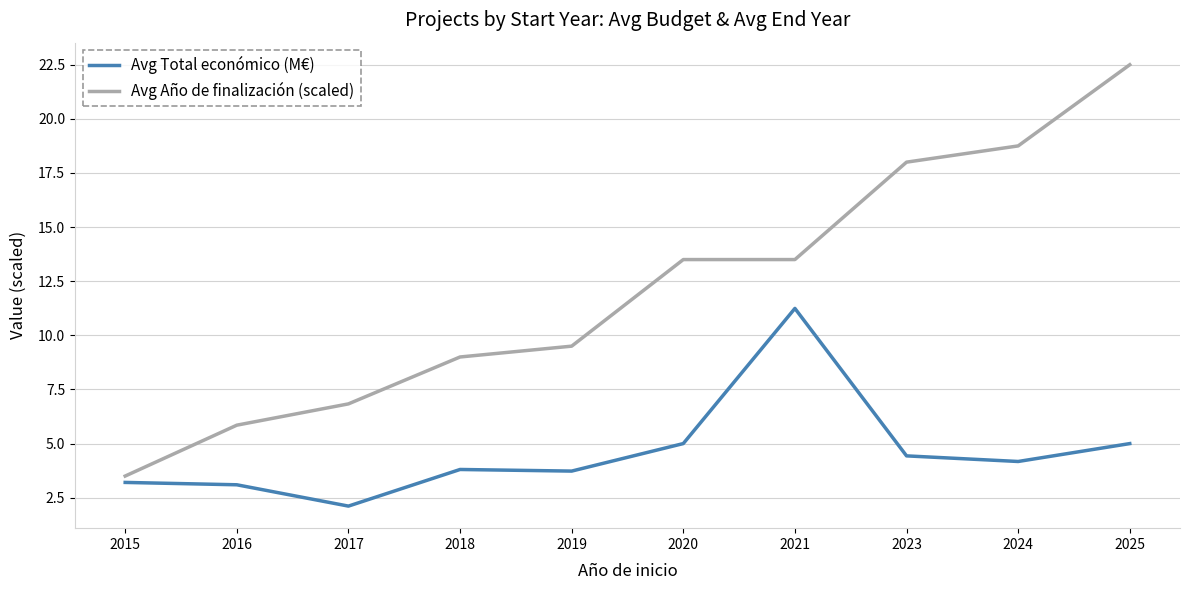

Is the value of Avg Total económico (M€) at 2023 greater than the value of Avg Año de finalización (scaled) at 2023?

No